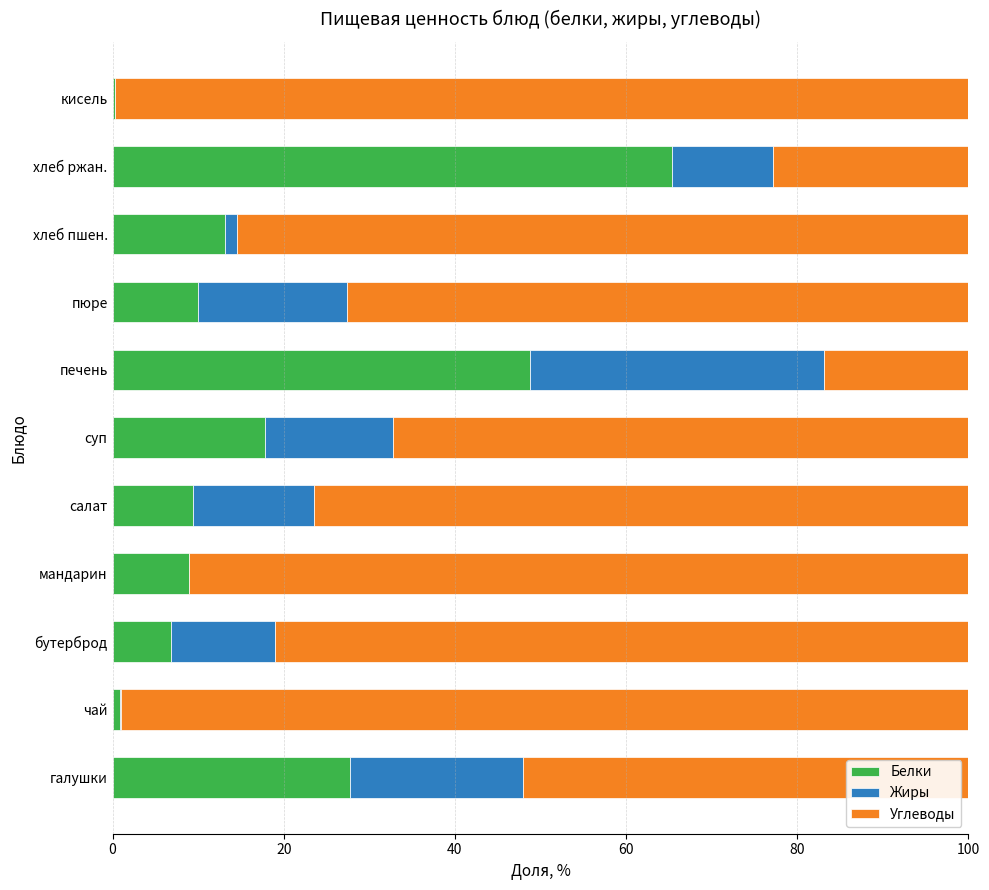

The Белки series shows 10.3 at бутерброд. True or false?

False